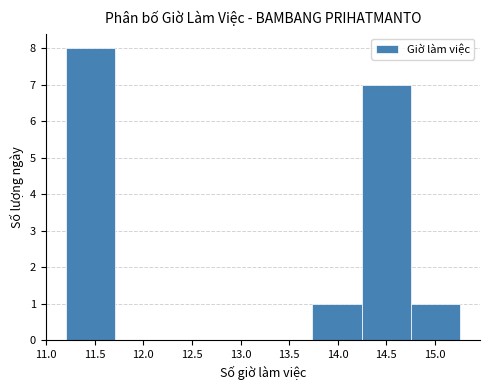

What is the height of the bar covering 14.25 to 14.75 on the x-axis? Neither the bar edges nor the heights are printed on the chart, so give them approximately, as read against the axes.

7